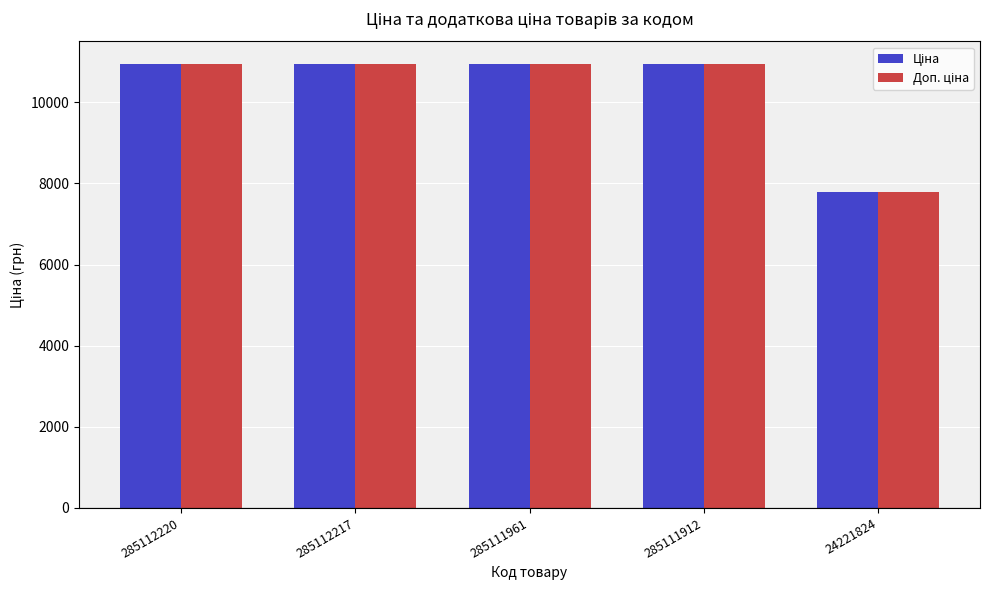

Are the bars horizontal?

No